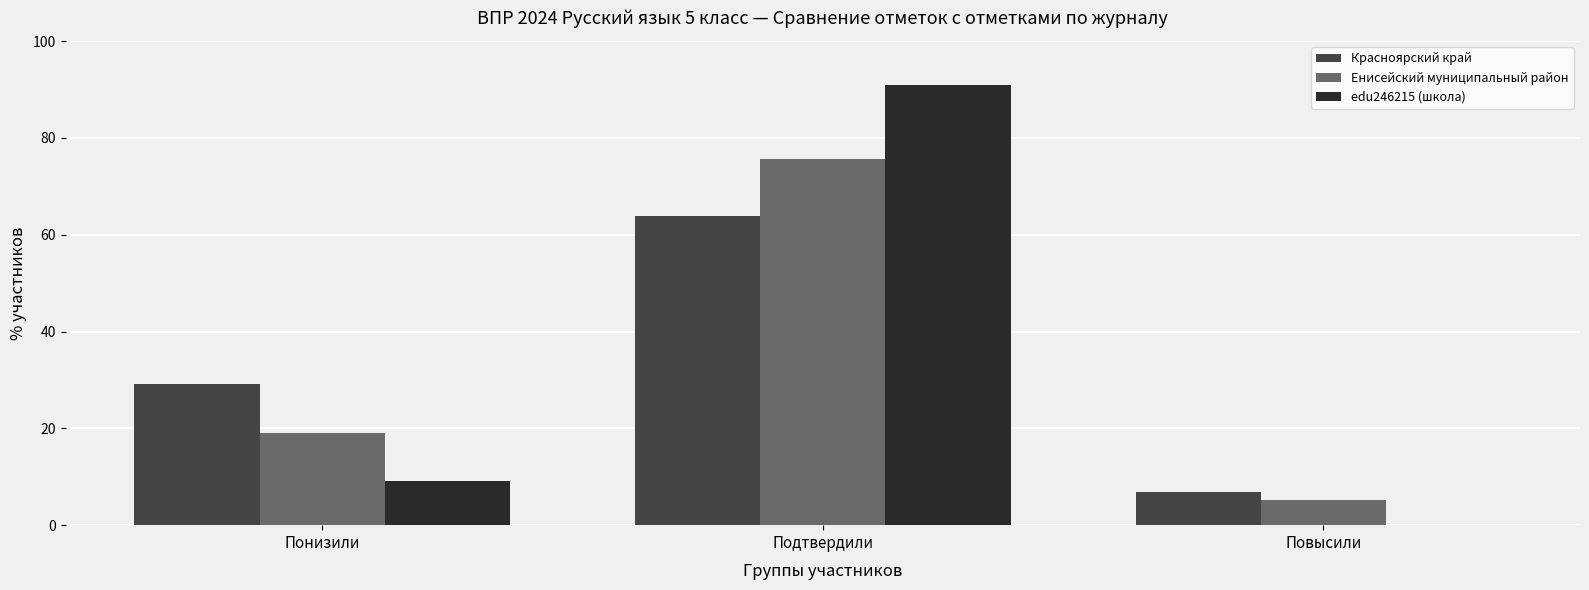

What is the average value of the Енисейский муниципальный район series?

33.3